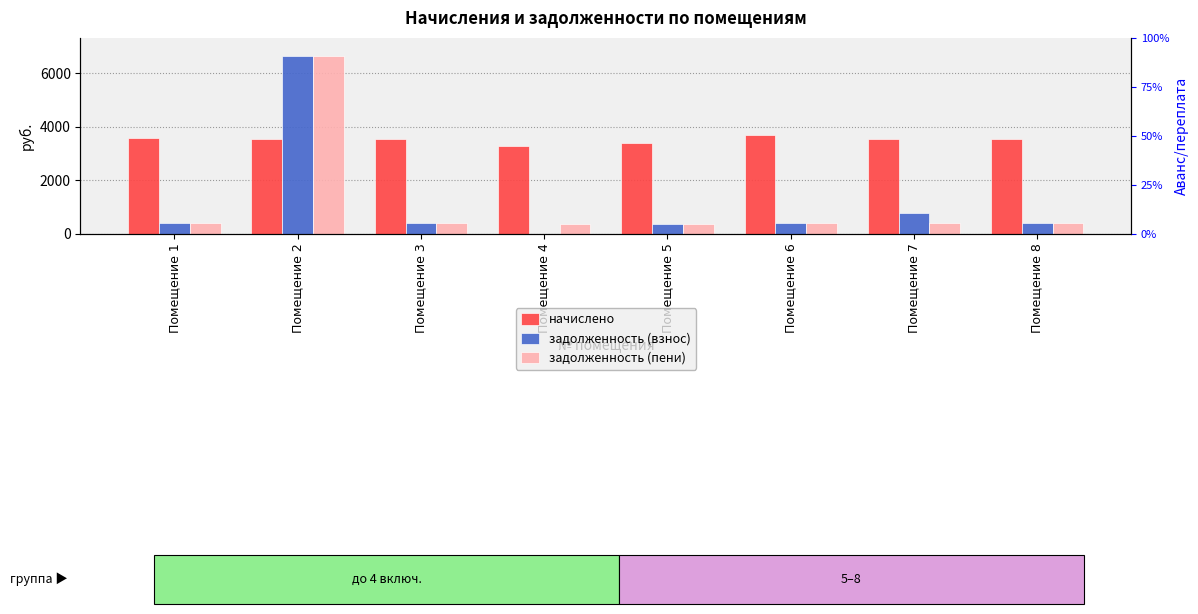

Reading left to right, extract all data points from this chart.

начислено: 3555.1	3536.6	3536.6	3268.8	3370.4	3693.6	3536.6	3536.6
задолженность (взнос): 395.0	6650.7	393.0	0.0	374.5	410.4	785.9	393.0
задолженность (пени): 395.0	6650.7	393.0	363.2	374.5	410.4	393.0	393.0